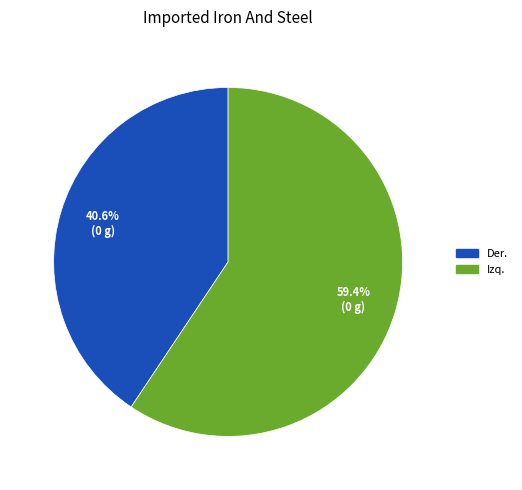

Does Izq. represent more than half of the total?

Yes